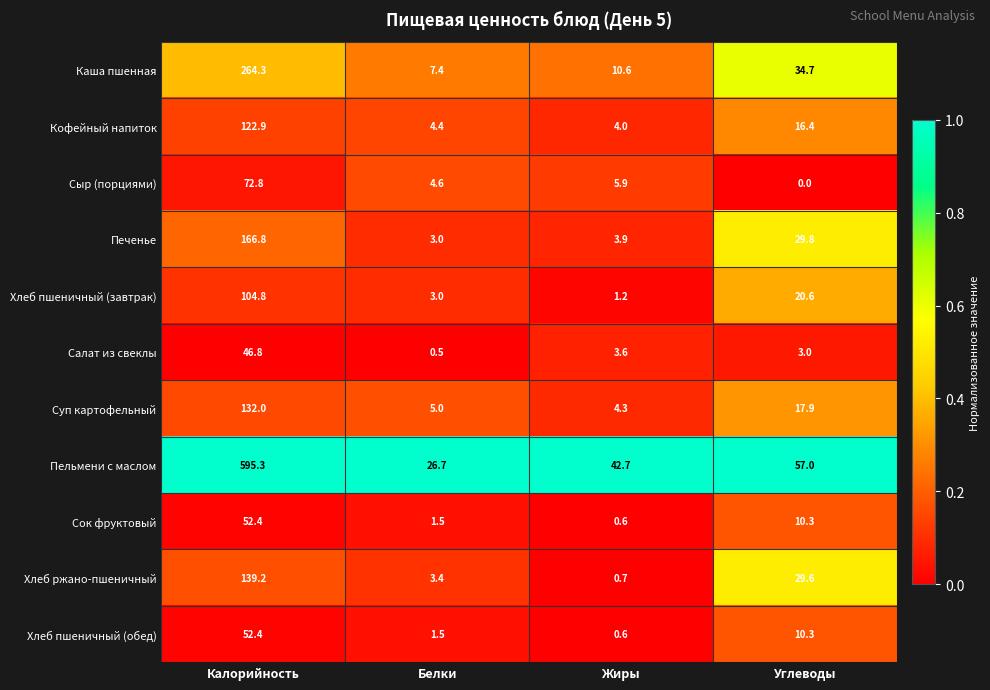

Which series changed the most between Жиры and Углеводы?

Хлеб ржано-пшеничный